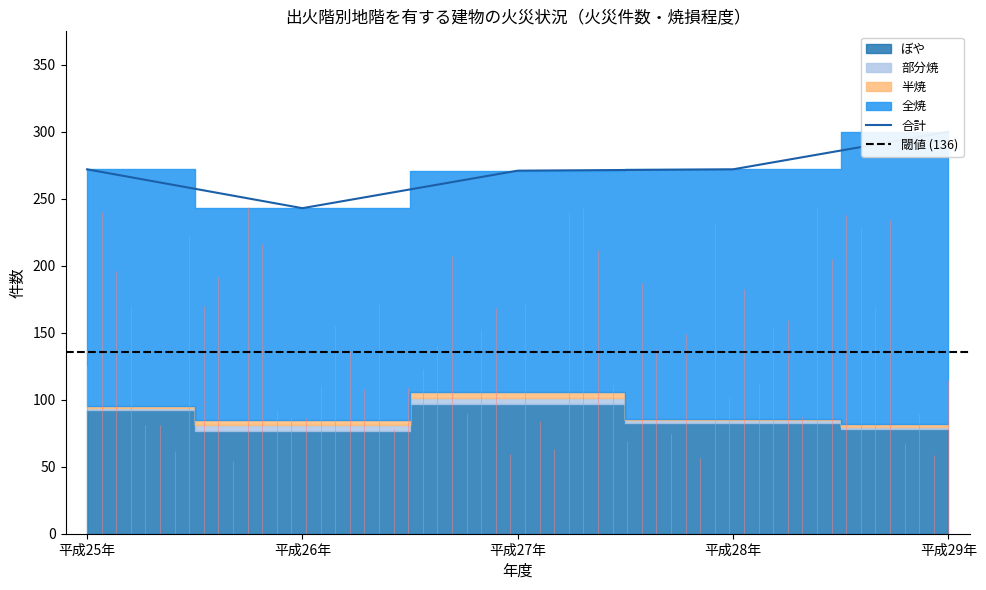

What is the label of the 2nd point from the right?

平成28年